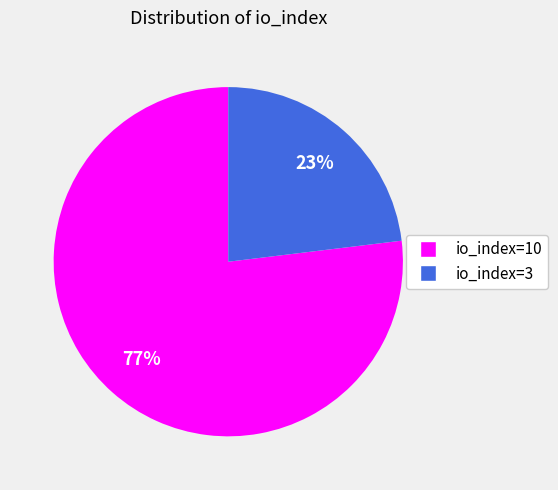

To the nearest percent, what is the average slice percentage?

50%